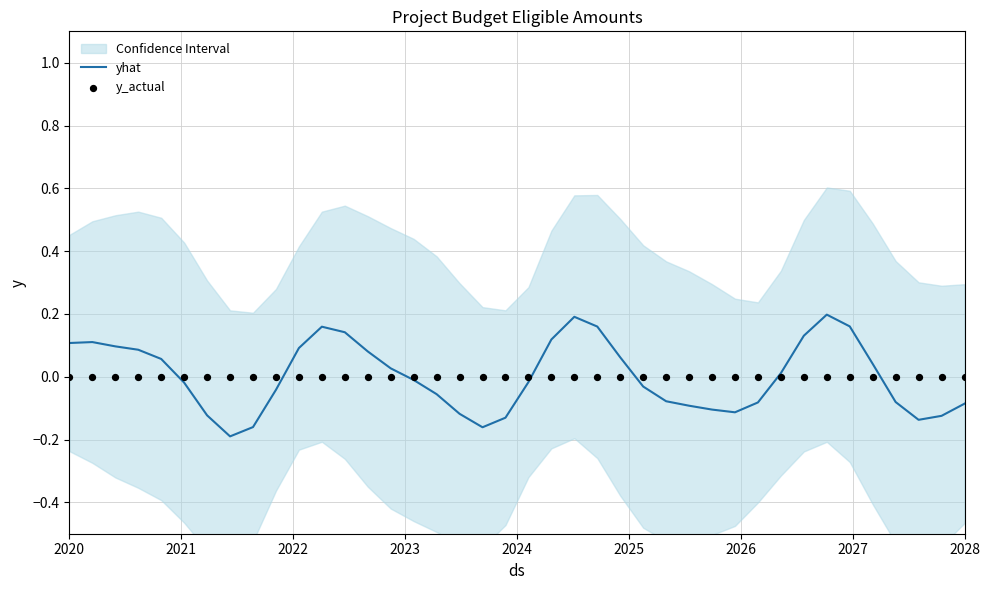

Which series has the widest spread of Y values?

yhat